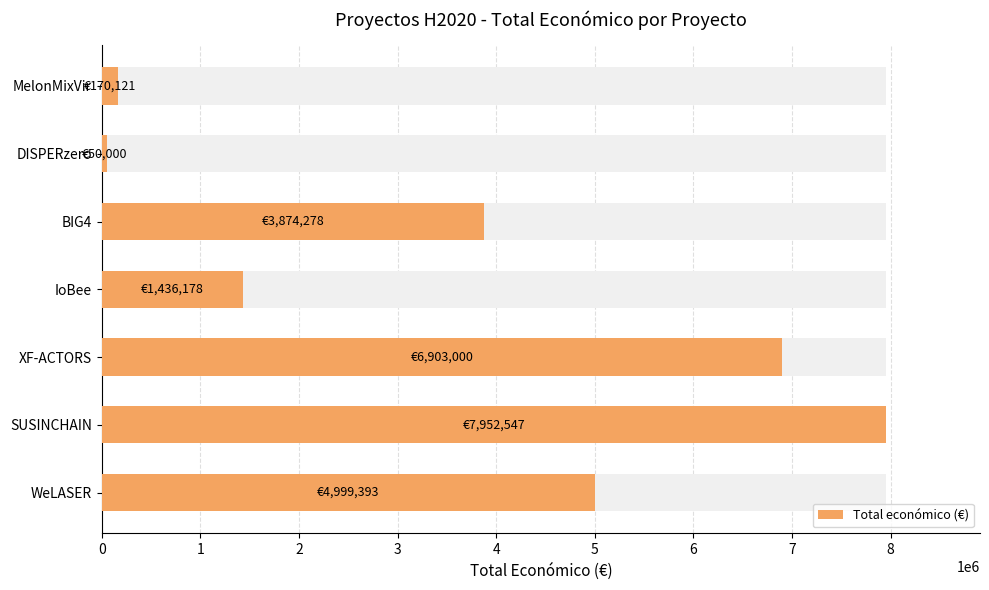

What is the minimum value shown in the chart?

50000